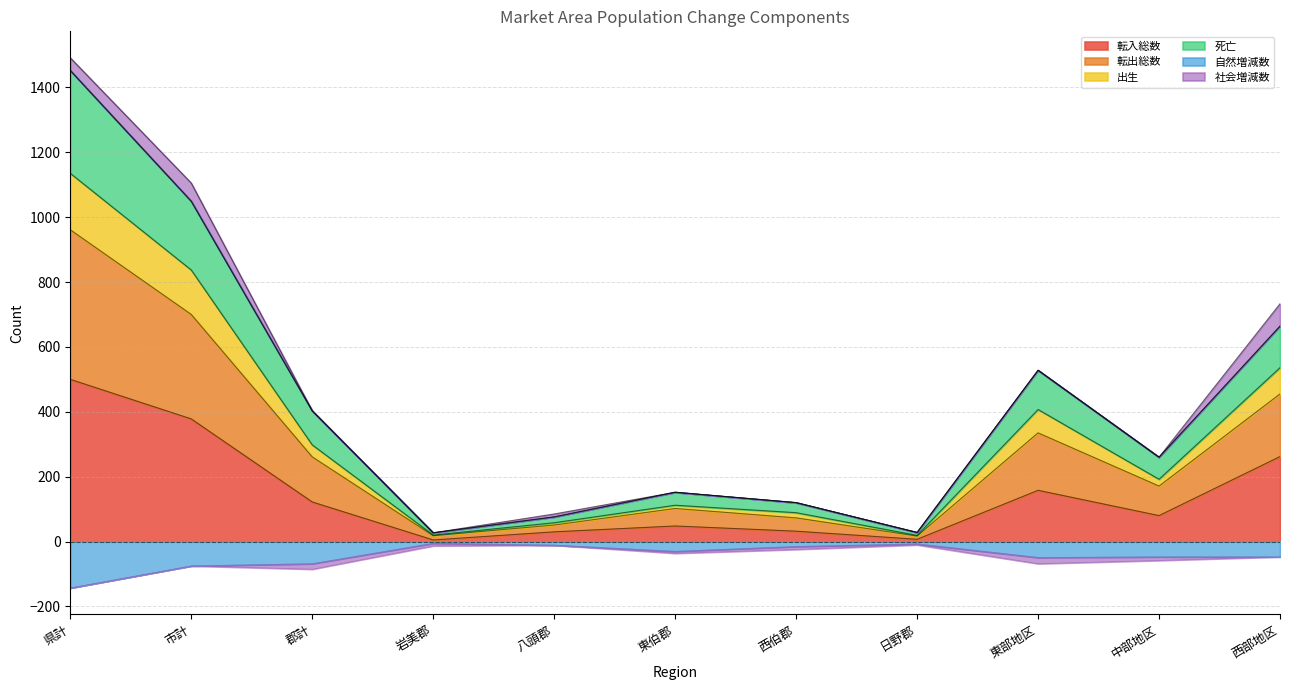

Which series changed the most between 東伯郡 and 日野郡?

転出総数